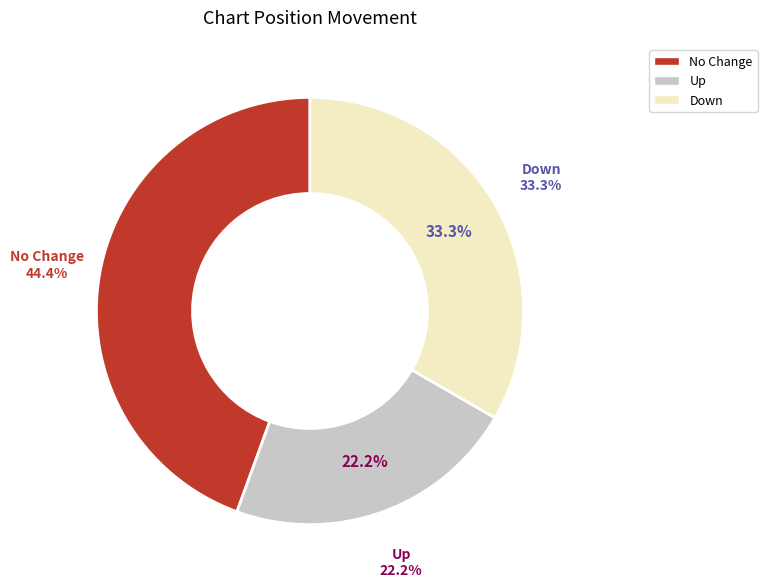

To the nearest percent, what portion does up represent?

22%